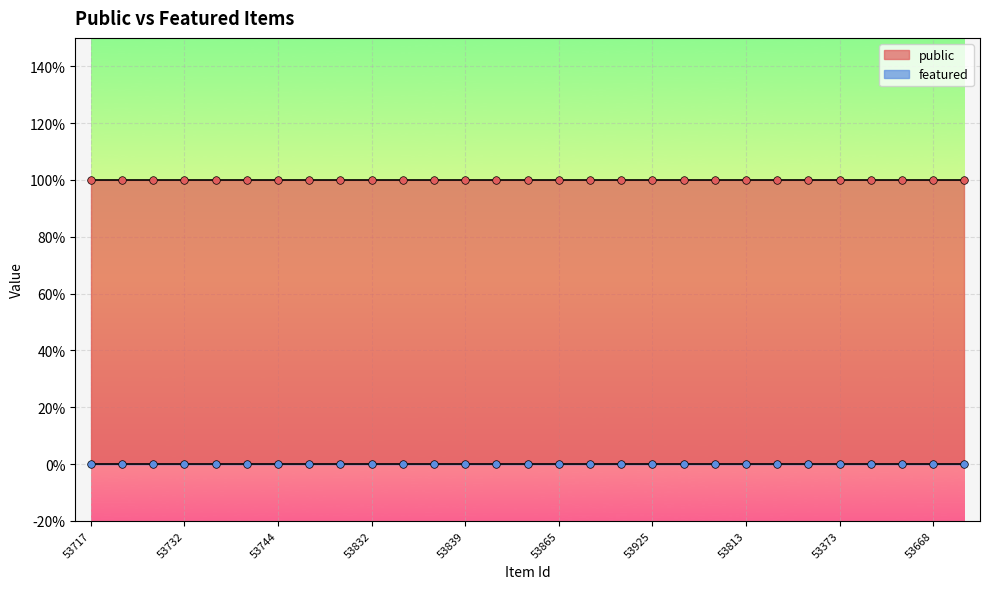

Which series has the largest total across all categories?

public